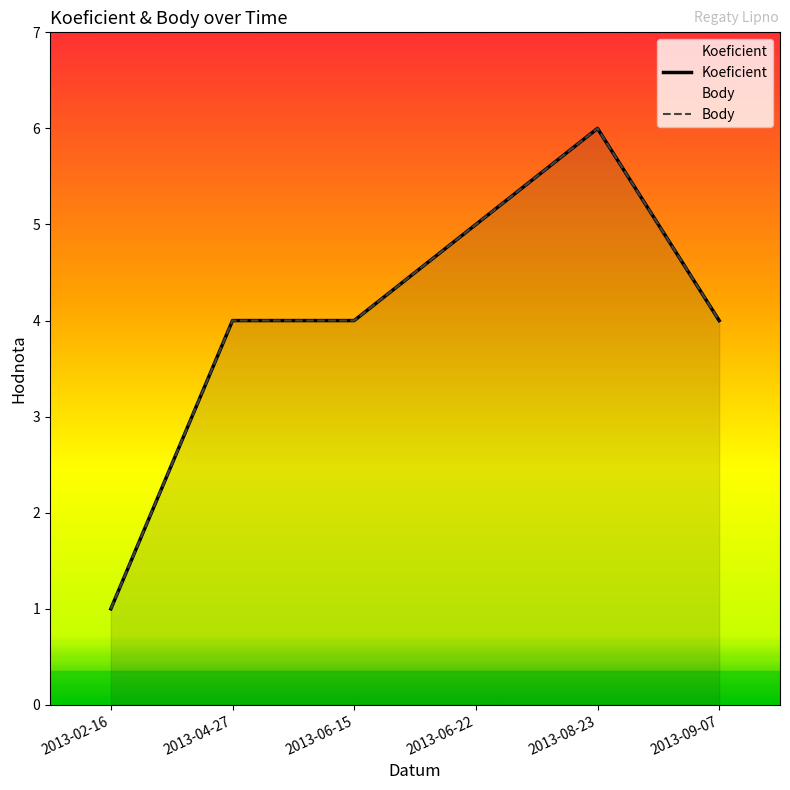

How many lines are shown in the chart?

2